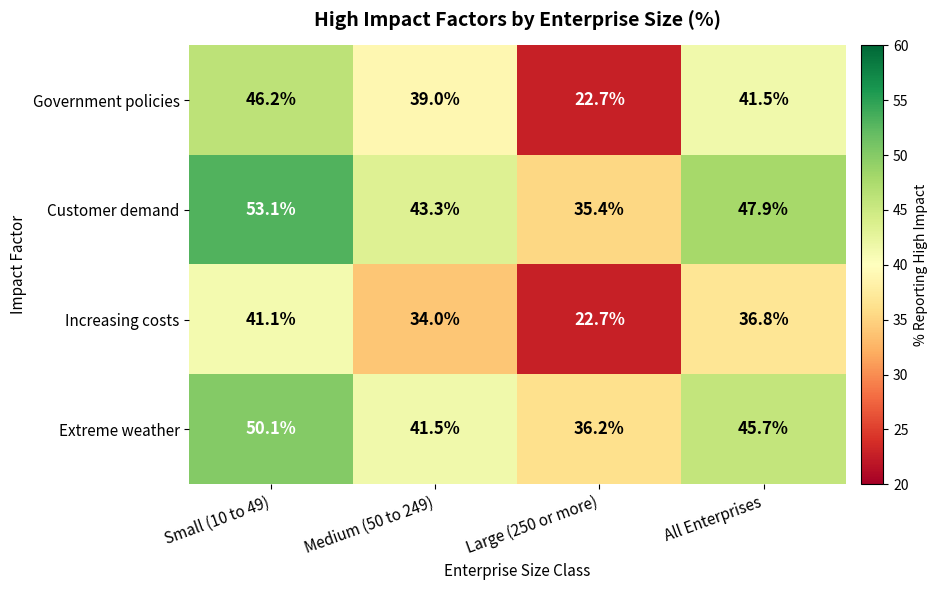

Count the number of categories in the chart.

4